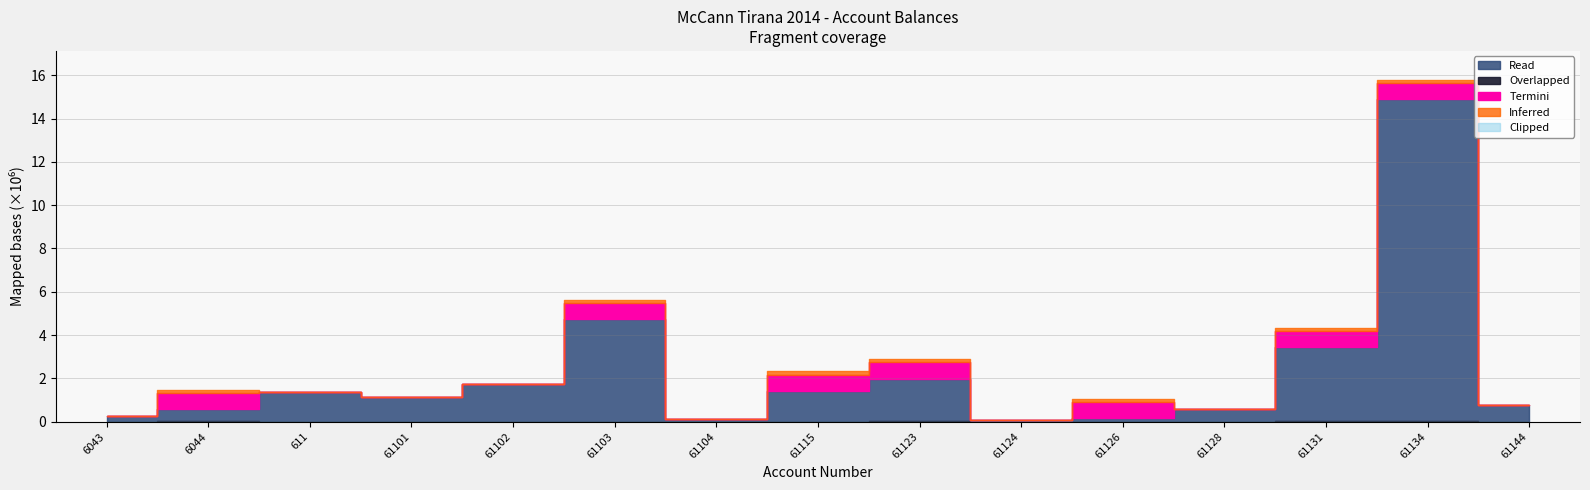

True or false: Undeductible and Taxable cross at least once.

False